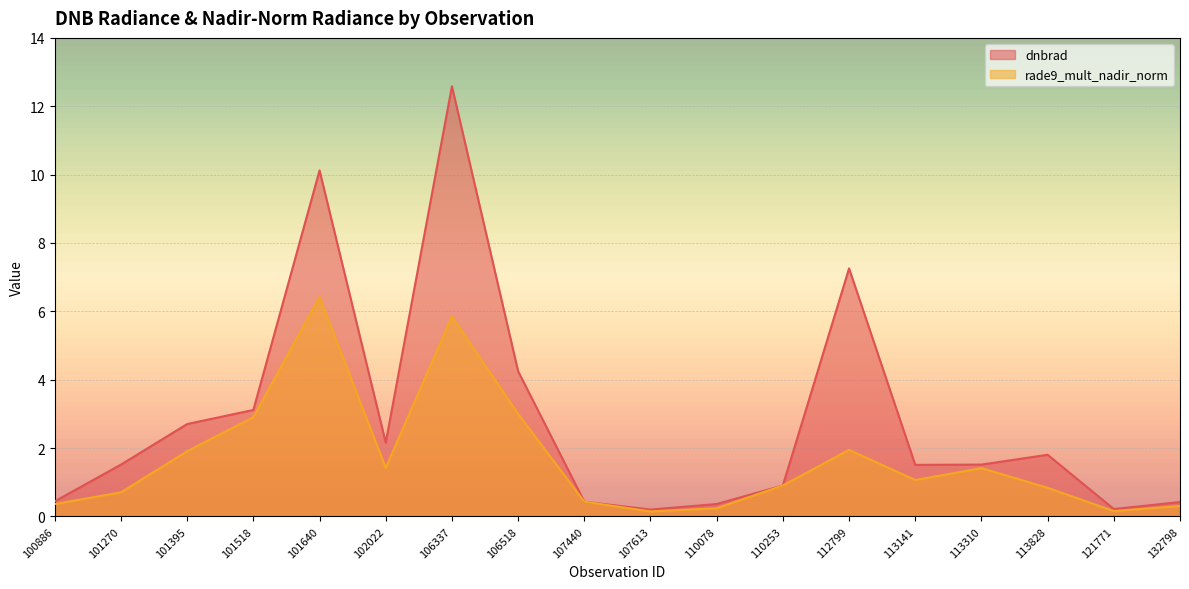

At how many categories does at least one series exceed 9?

2